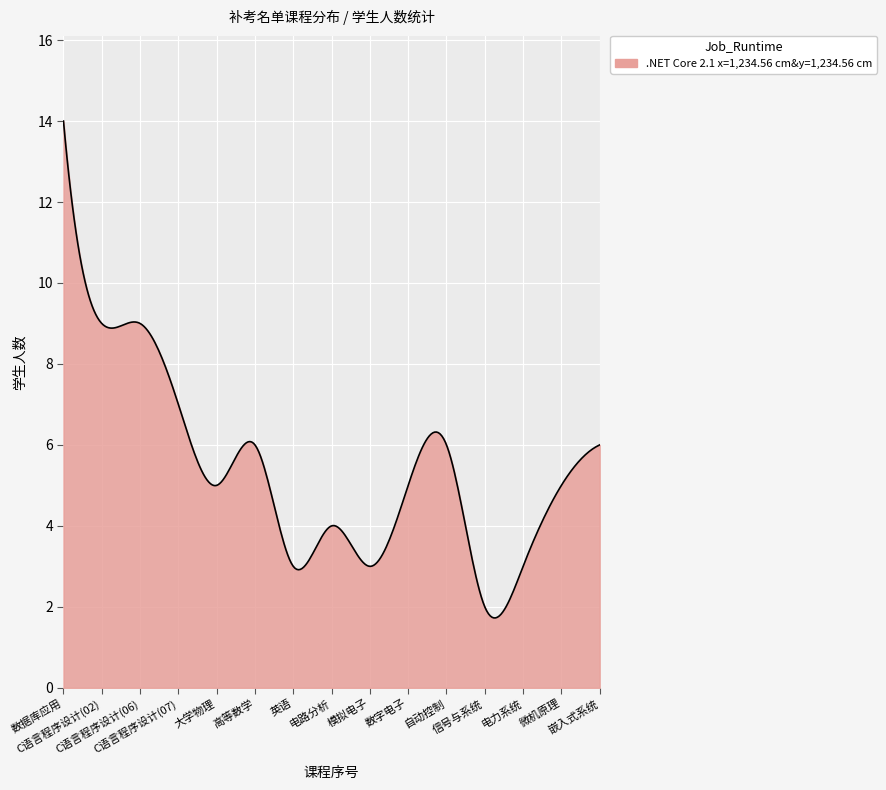

What is the difference between the maximum and minimum values?

12.3